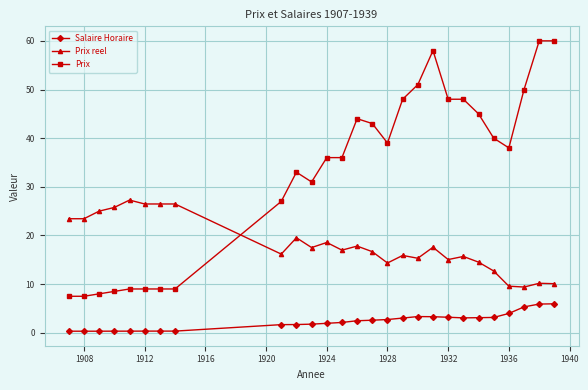

True or false: Prix reel has more than 0 points higher than both neighbors.

True